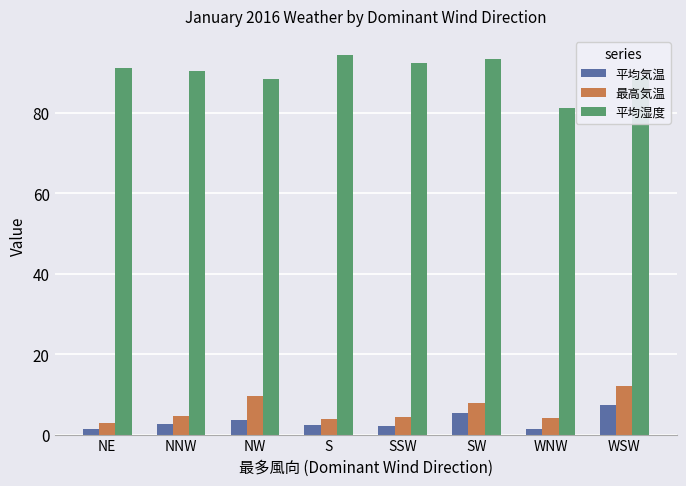

How many groups of bars are there?

8